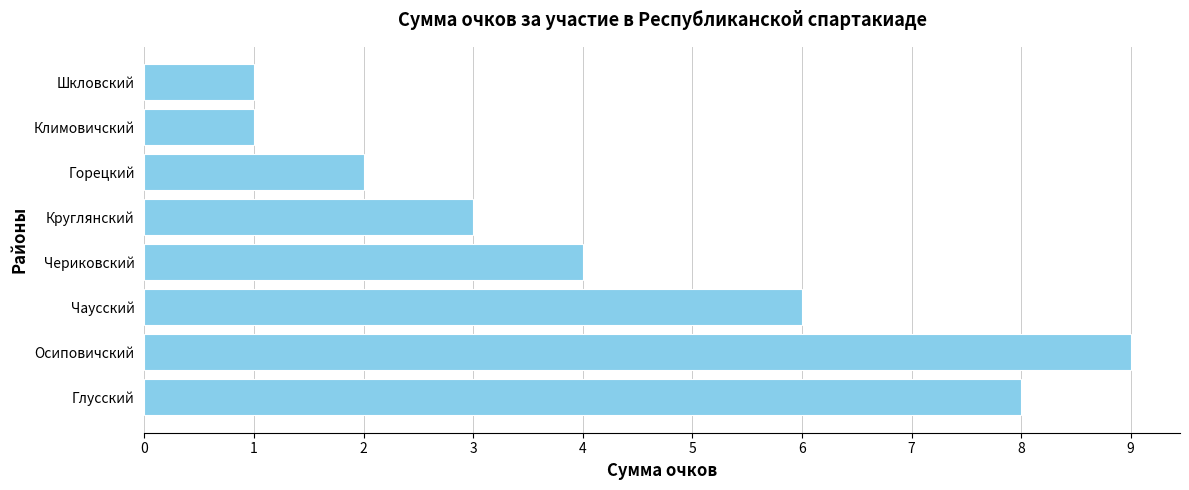

What is the maximum value shown in the chart?

9